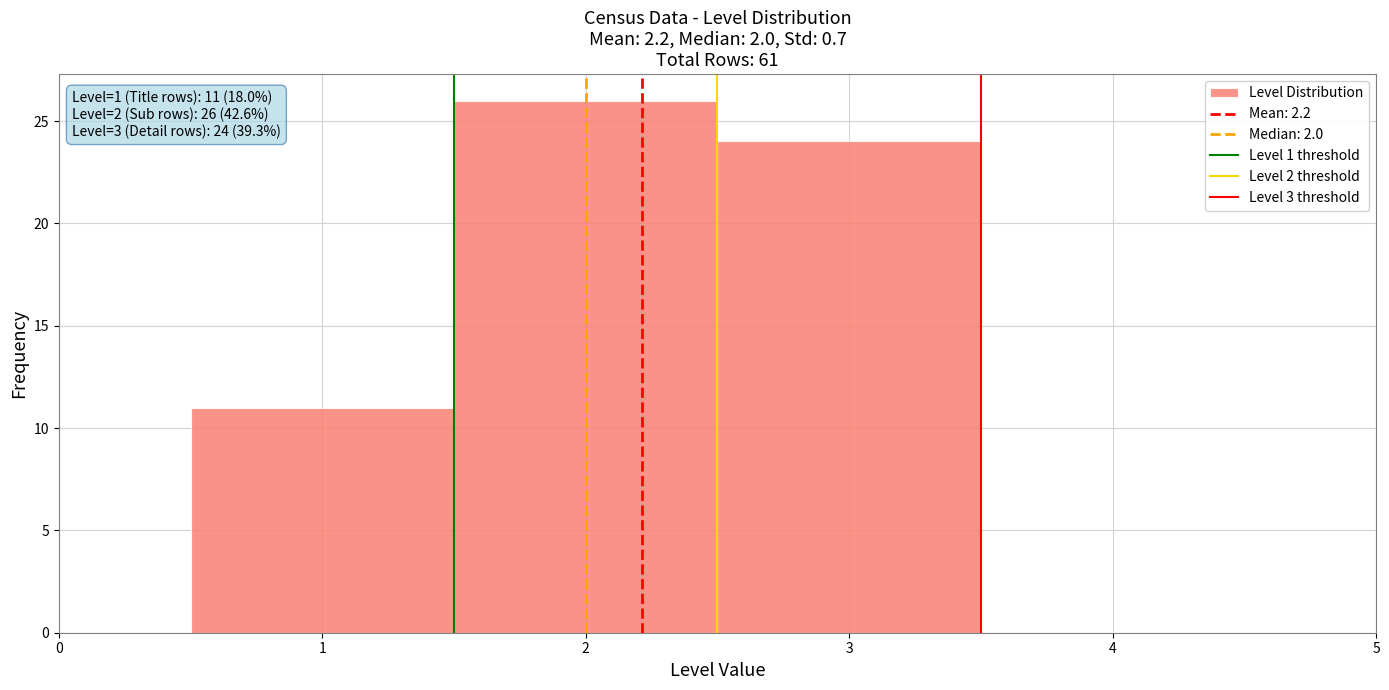

Which range on the x-axis has the tallest bar?

1.5 to 2.5